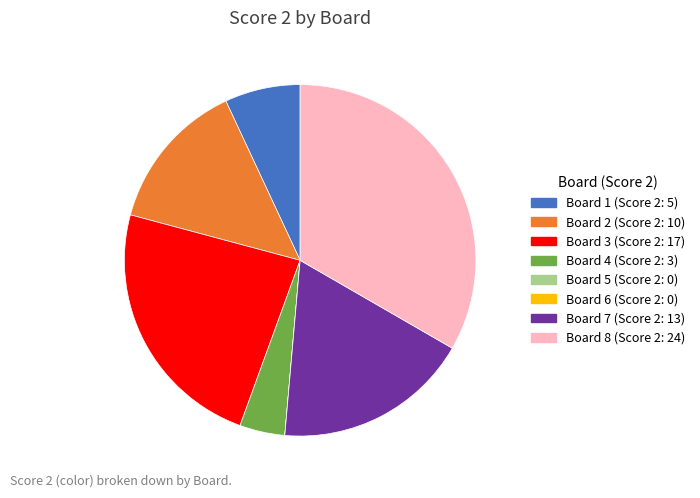

Does Board 4 represent more than half of the total?

No